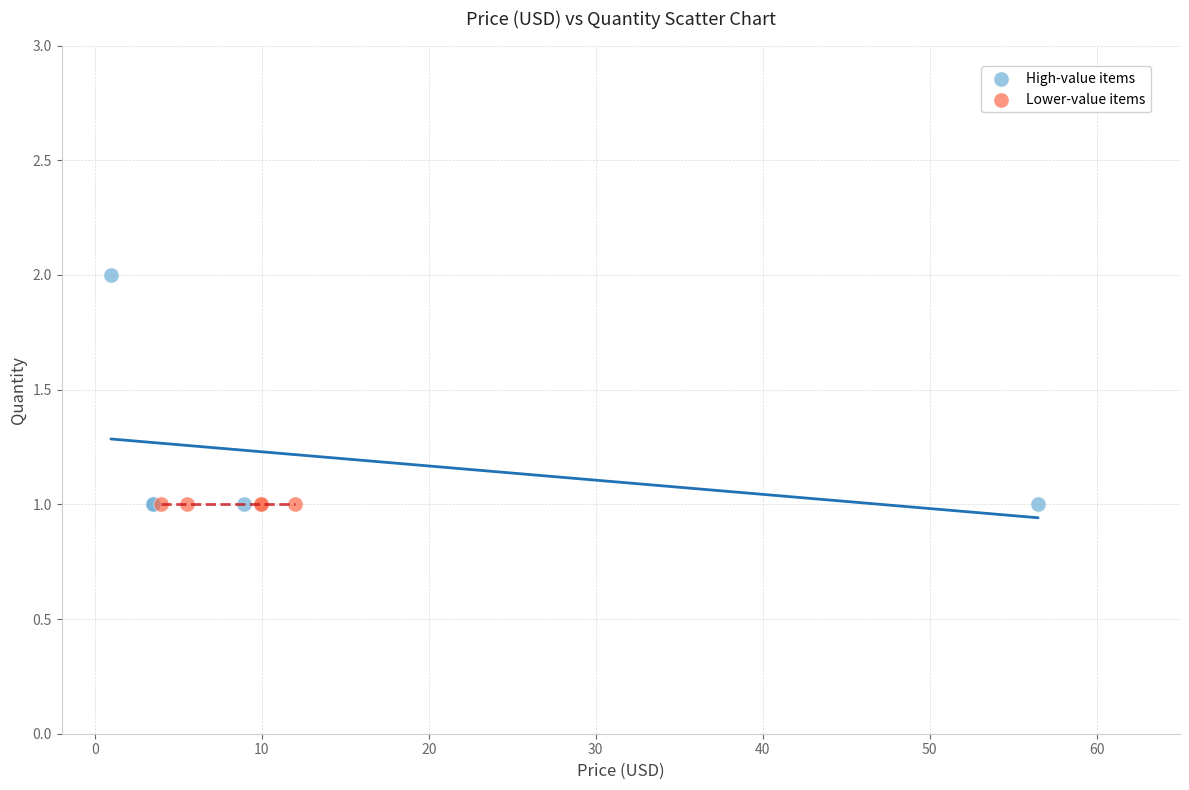

Which series reaches the maximum Y coordinate?

High-value items